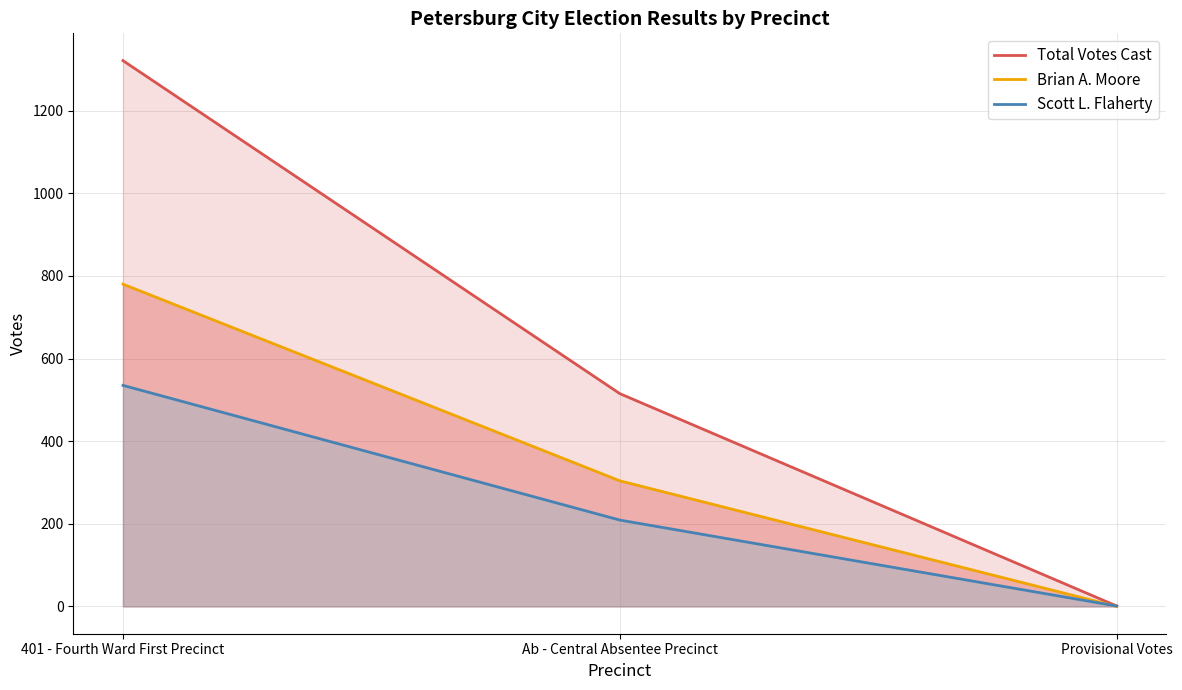

What are all the series names shown in the legend?

Total Votes Cast, Brian A. Moore, Scott L. Flaherty